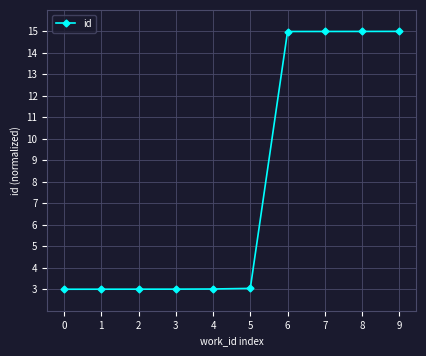

True or false: the data shows 1.0 at 5.

False